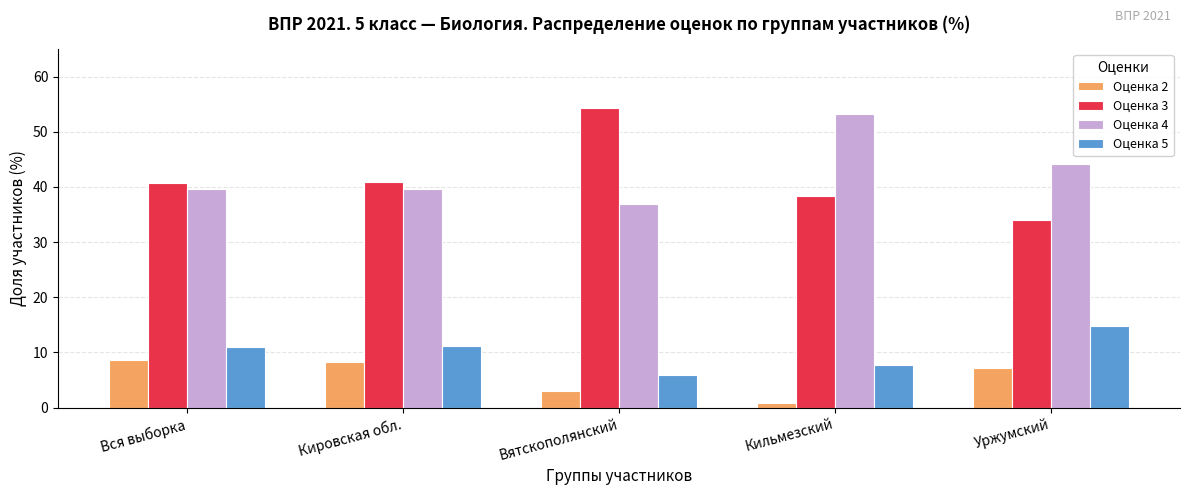

At how many categories does at least one series exceed 21?

5